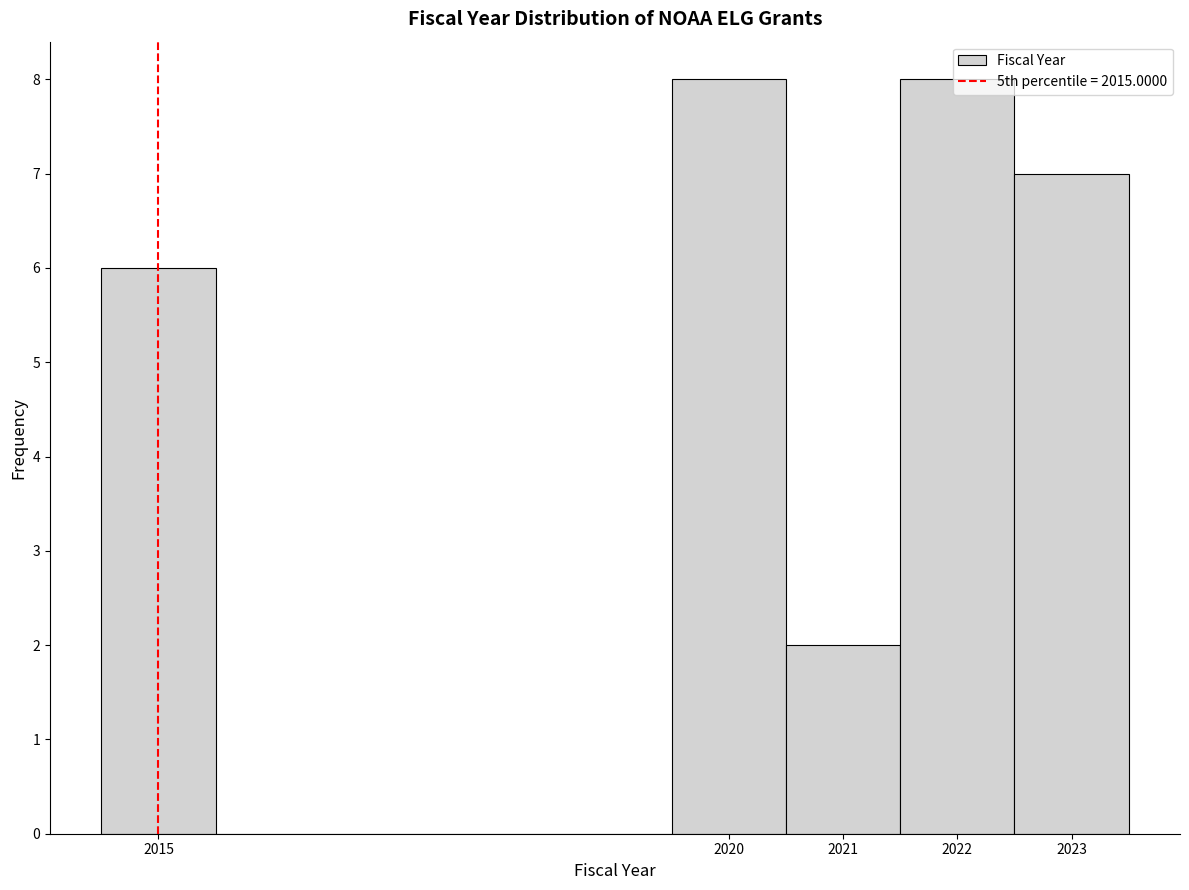

Reading left to right, list every bar in this chart as the range it spans on the x-axis followed by its height. The values are not printed on the chart, so give them approximately, as read against the axis.

2014.5 to 2015.5: 6
2015.5 to 2019.5: 0
2019.5 to 2020.5: 8
2020.5 to 2021.5: 2
2021.5 to 2022.5: 8
2022.5 to 2023.5: 7